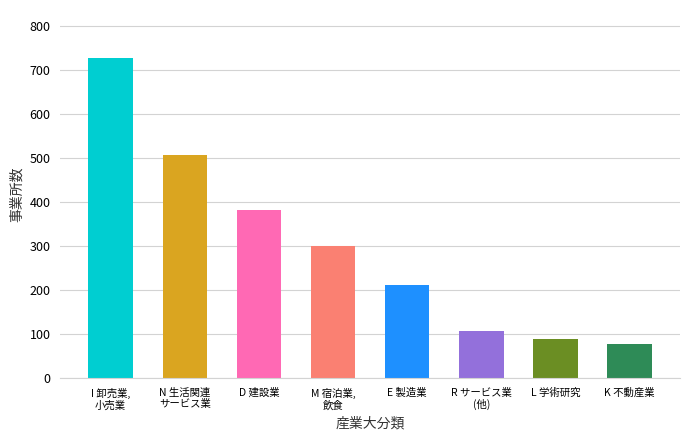

The value at N 生活関連
サービス業 is 507. True or false?

True